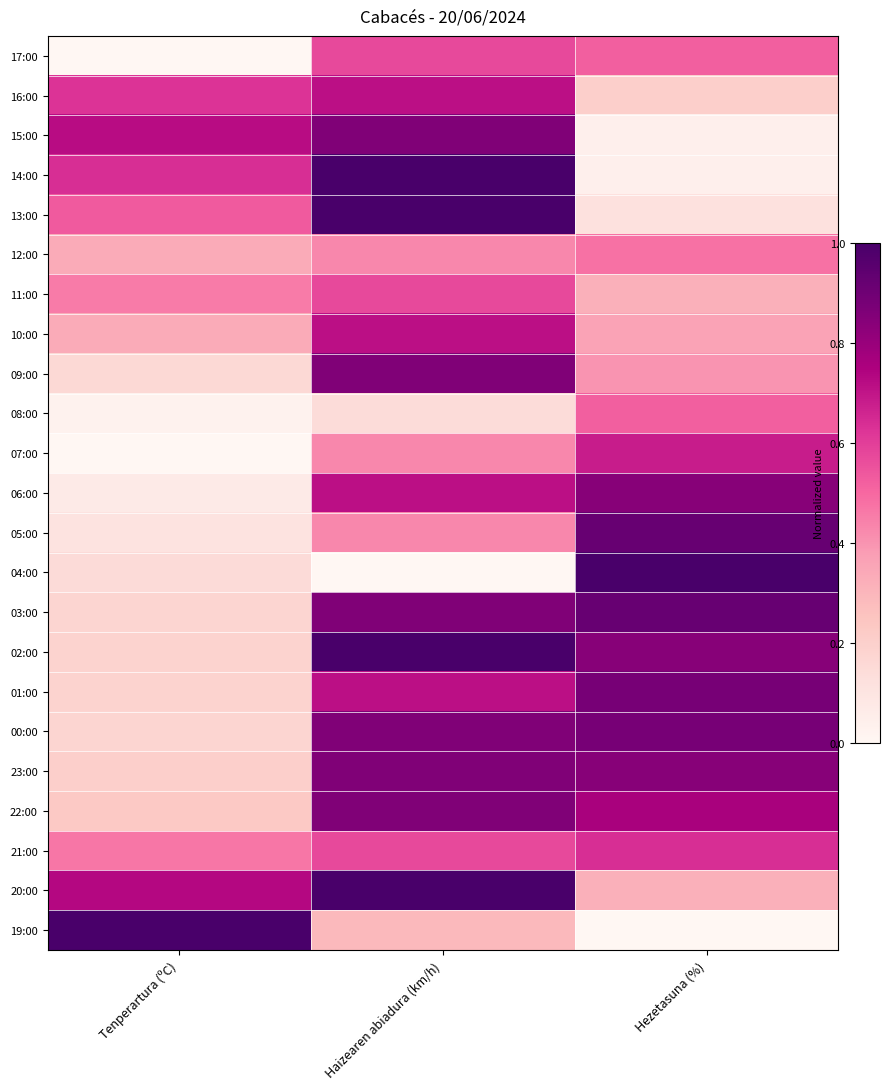

How many categories are shown in the chart?

3